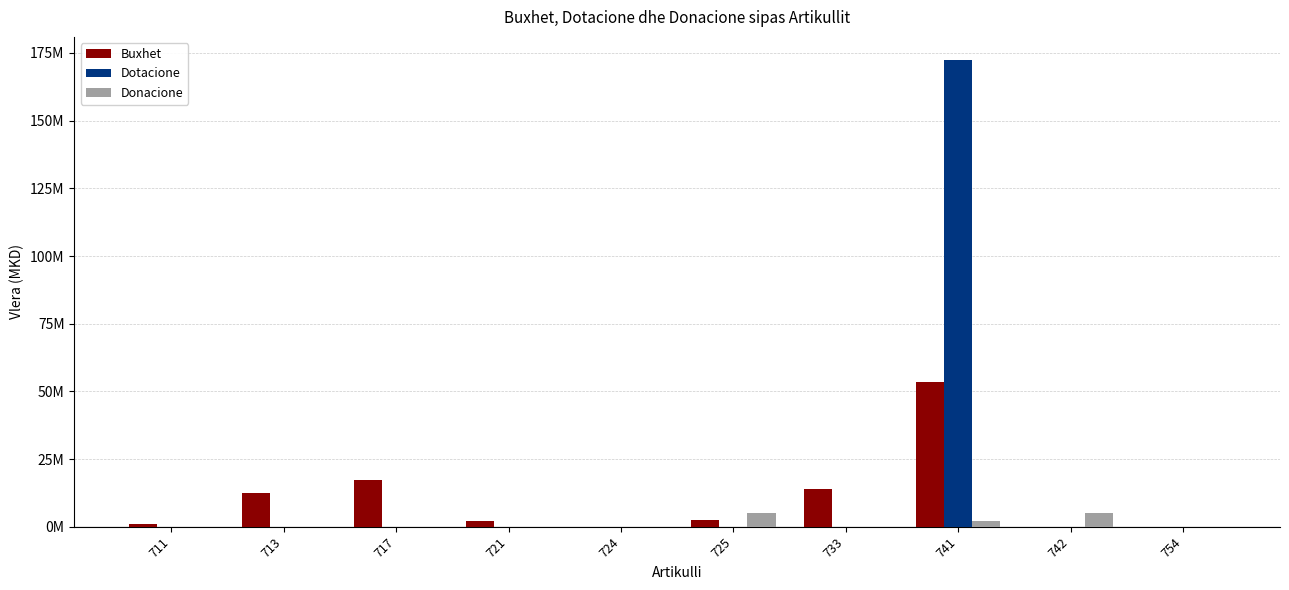

What is the spread (max minus min) of values at 733?

13850000